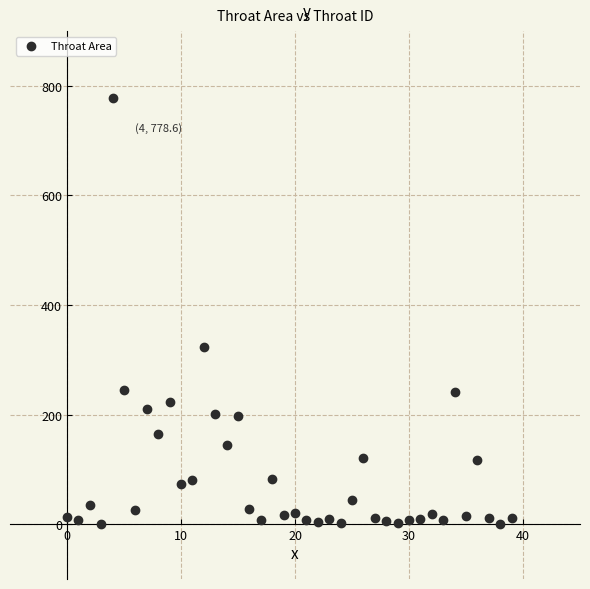

What Y value in the scatter plot is closest to 389?

323.7